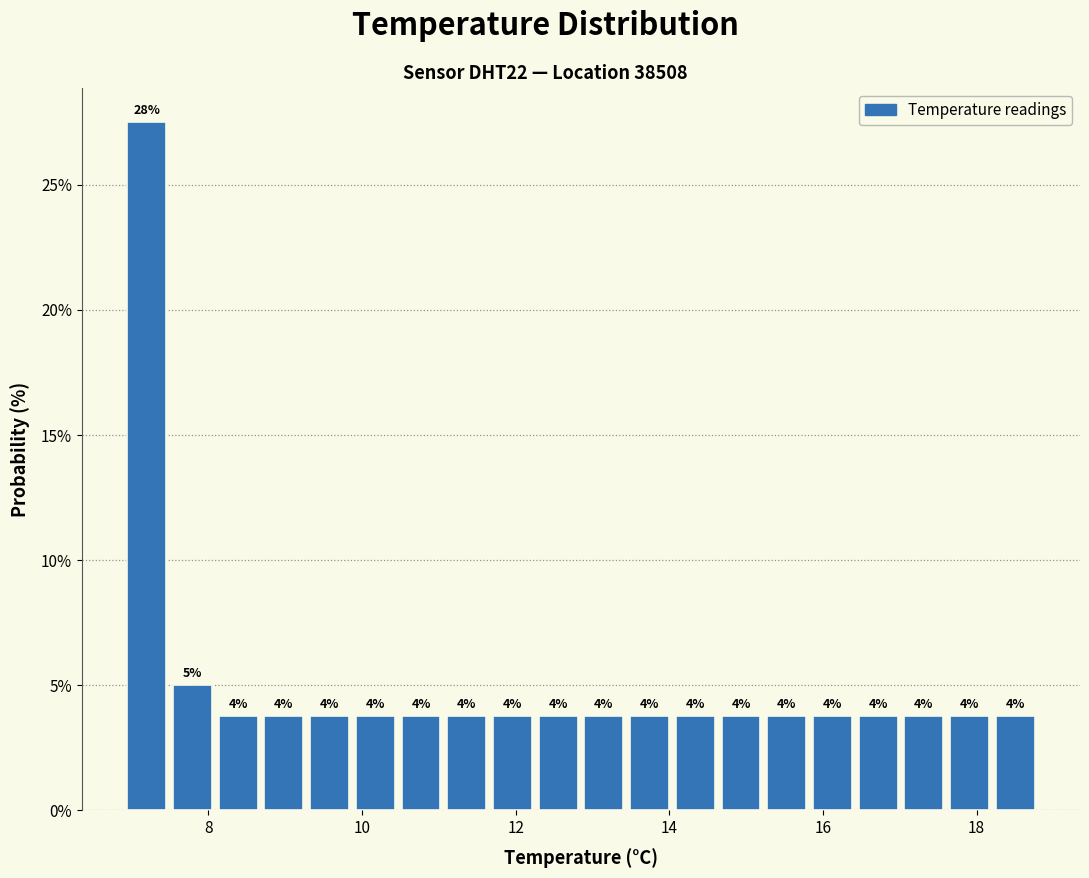

Read against the x-axis, roughly where is the centre of the tallest bar?

7.2